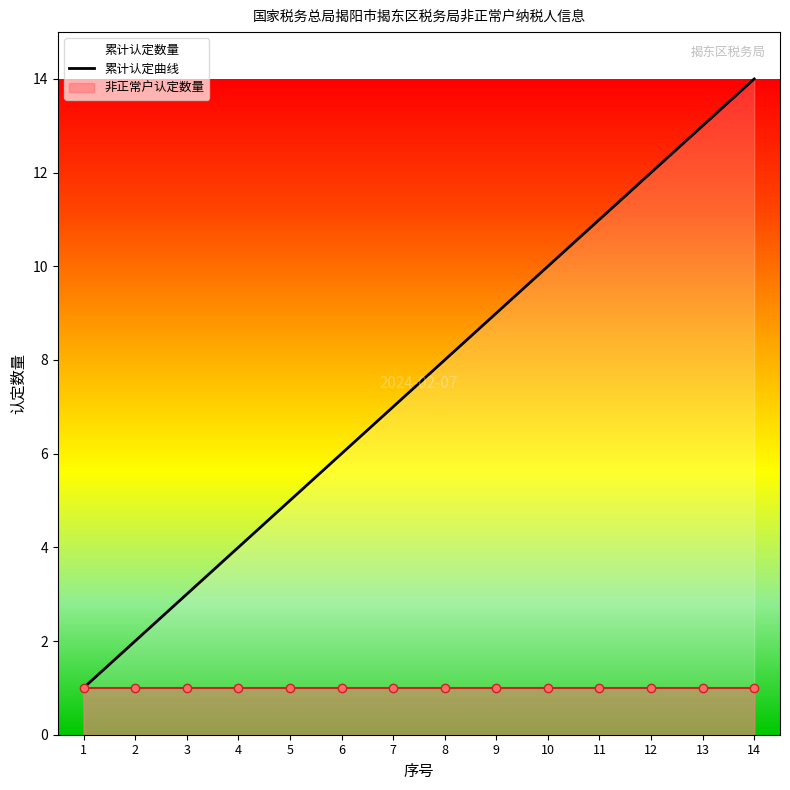

What is the difference between the maximum and second lowest values?

12